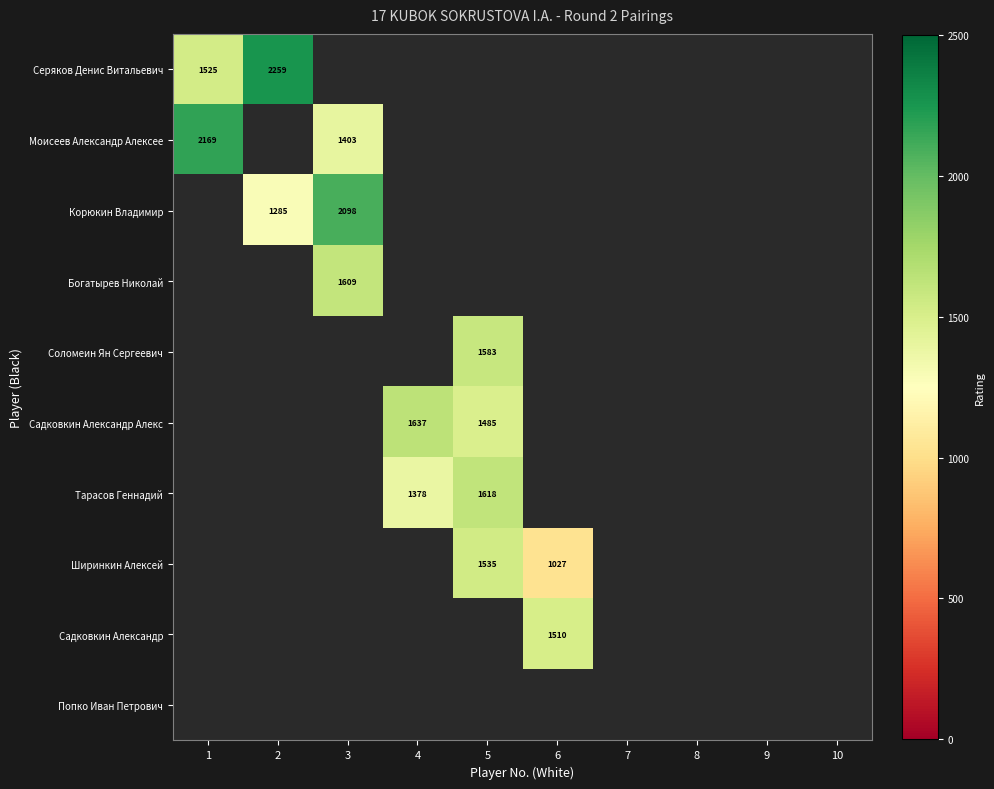

Between 5 and 7, which is larger?

7